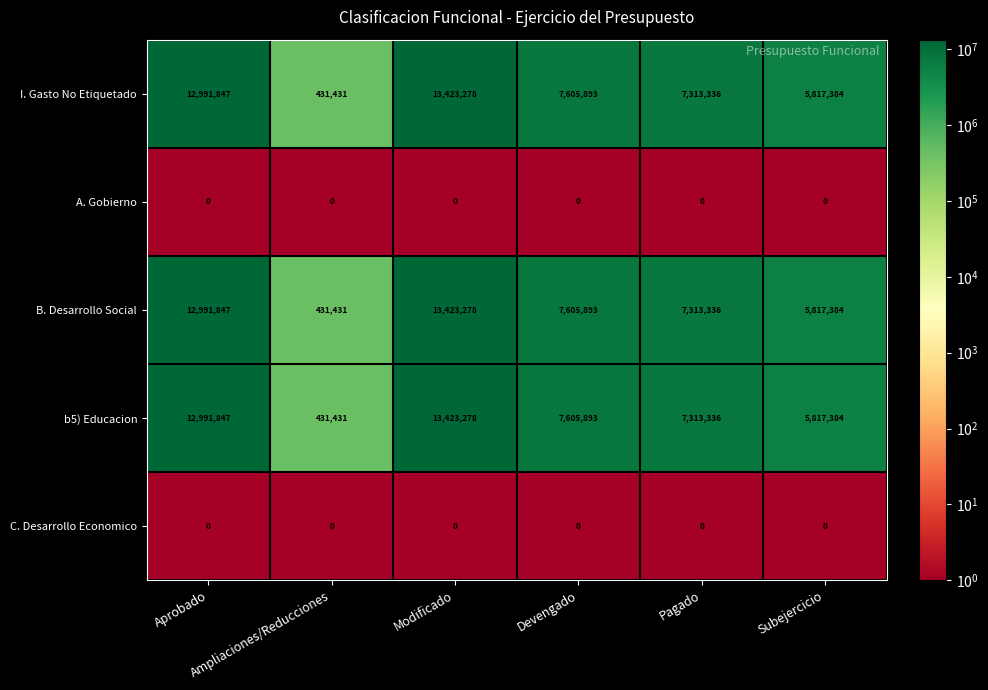

What is the greatest value displayed?

13423278